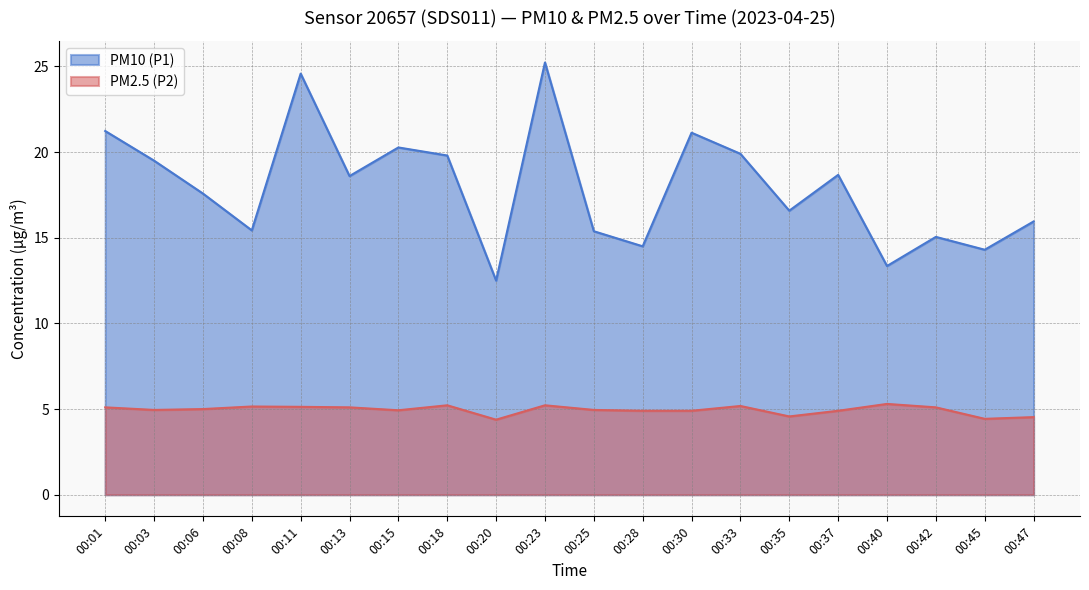

Which category has the lowest value across all series?

00:20